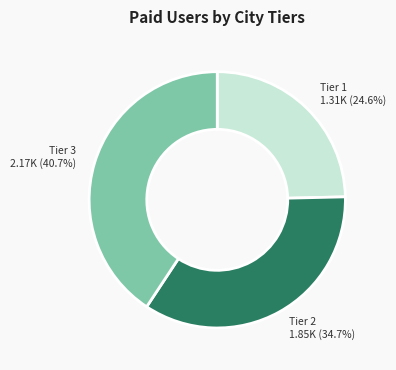

What percentage do Tier 1 and Tier 2 together represent?

59.3%